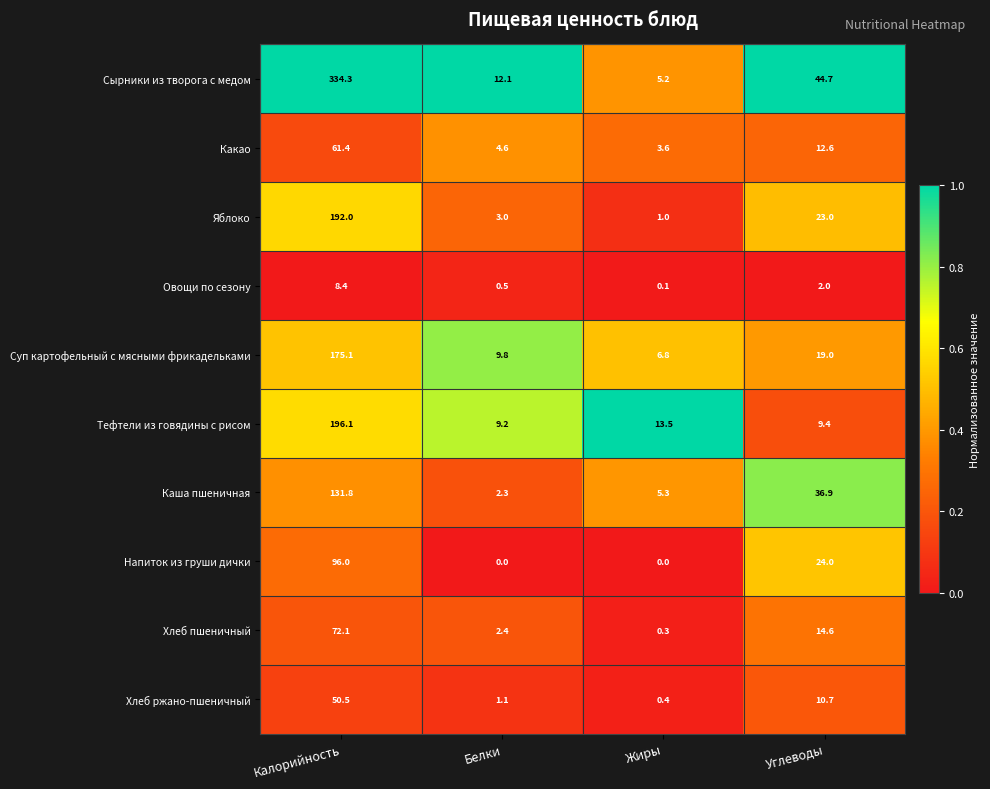

Which series has the largest range (max minus min)?

Сырники из творога с медом